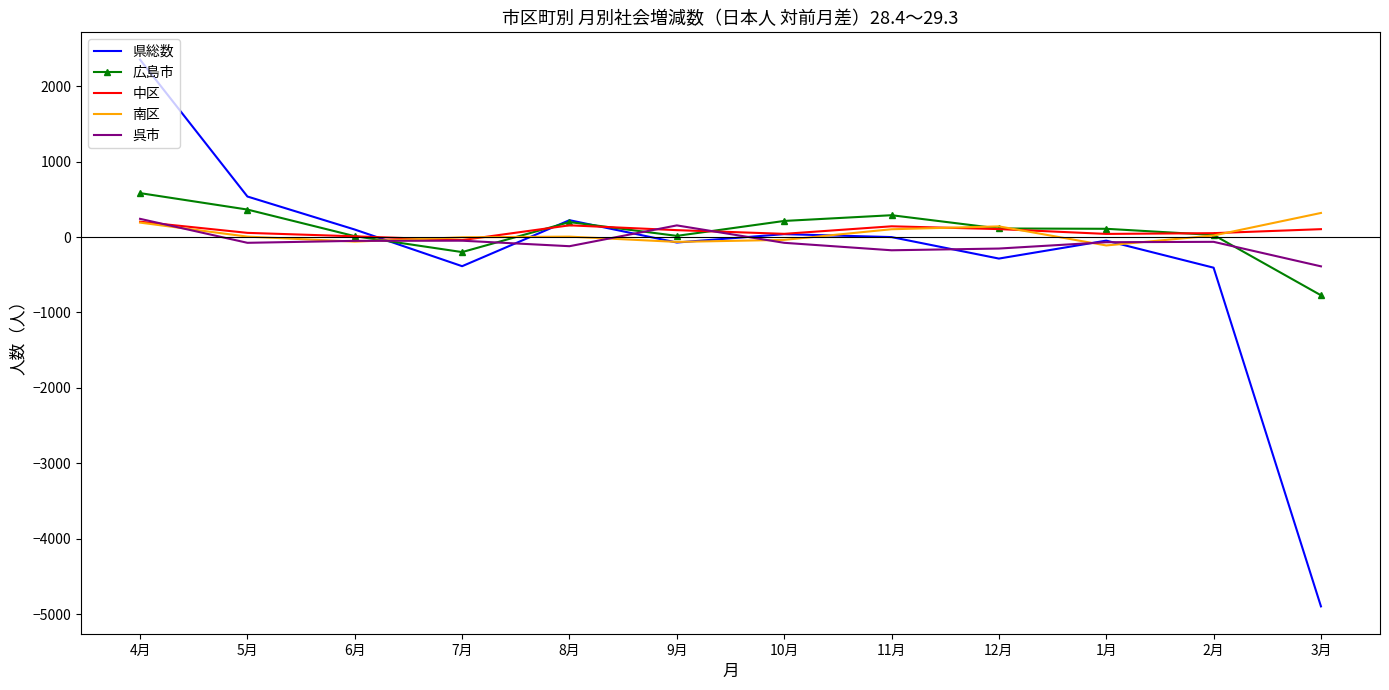

Is the value of 県総数 at 3月 greater than the value of 中区 at 3月?

No